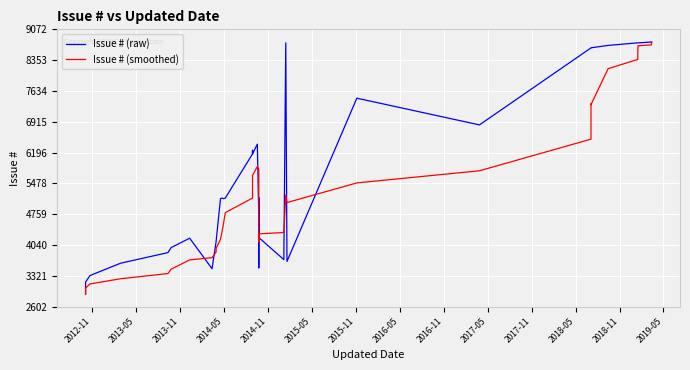

At which label does Issue # (raw) reach its minimum?

2012-11